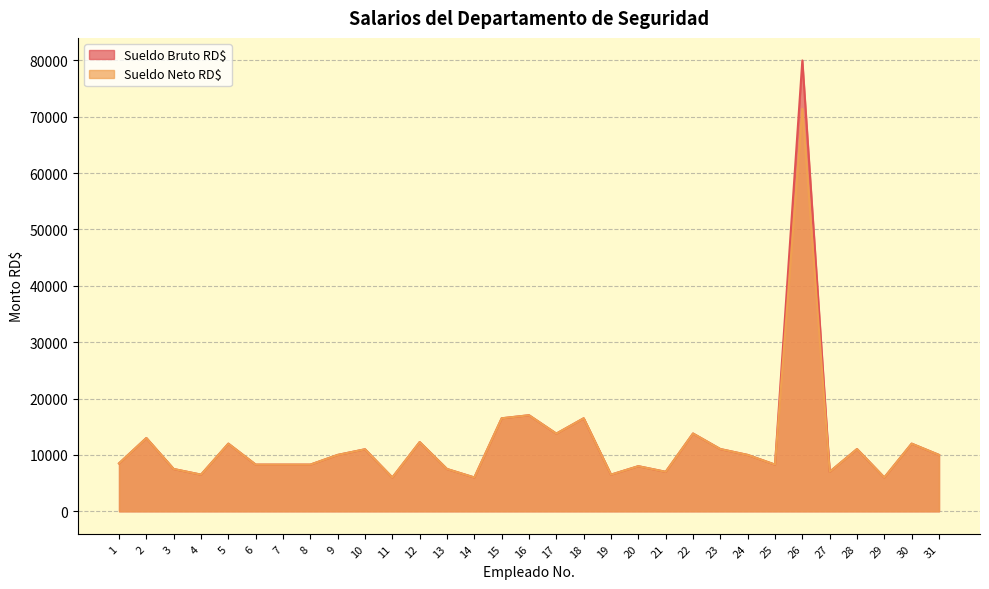

Where is the first local maximum for Sueldo Bruto RD$?

2